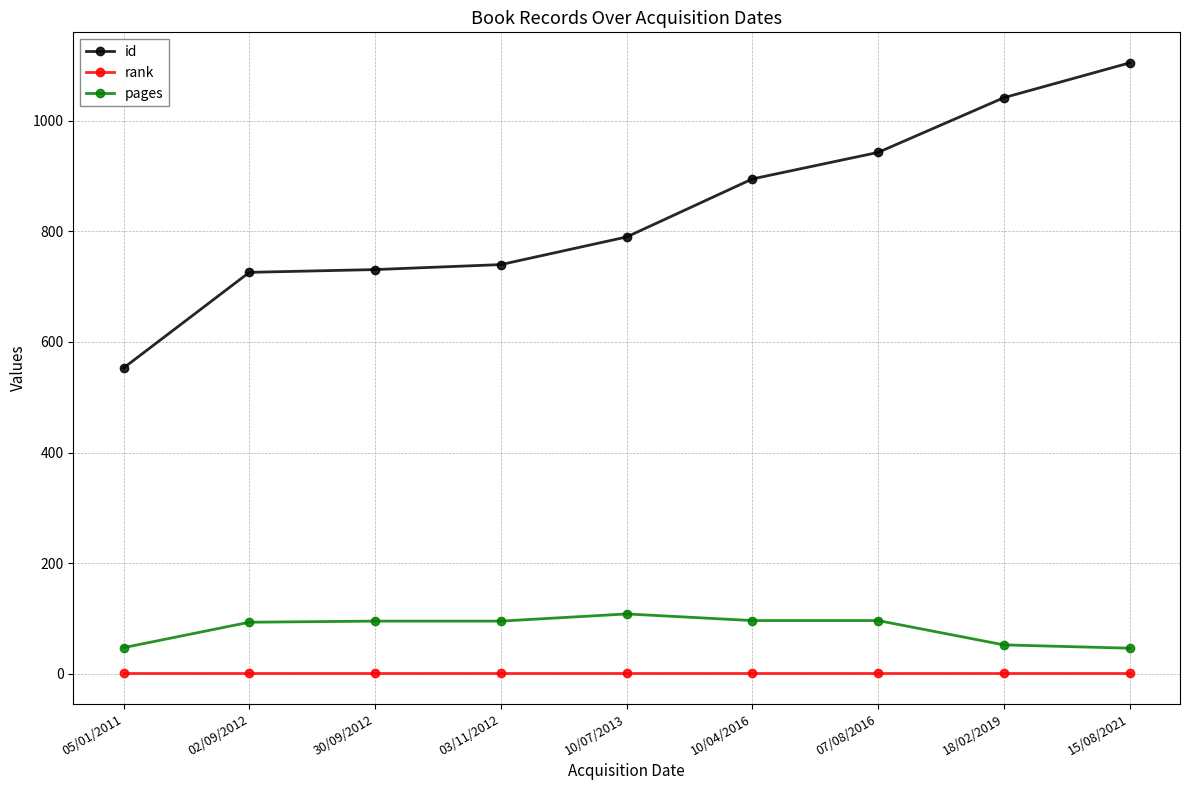

The value of id at 15/08/2021 is 515. True or false?

False